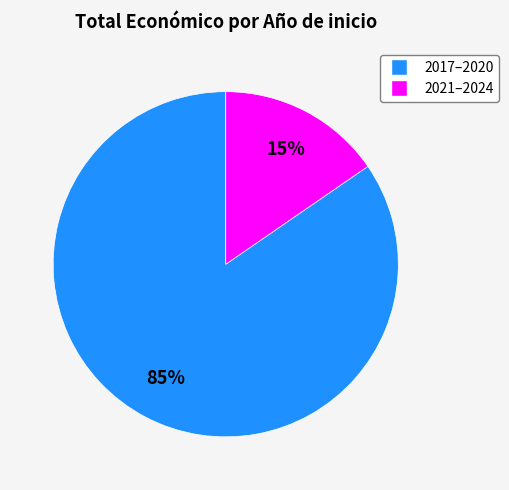

How many segments does this pie chart have?

2